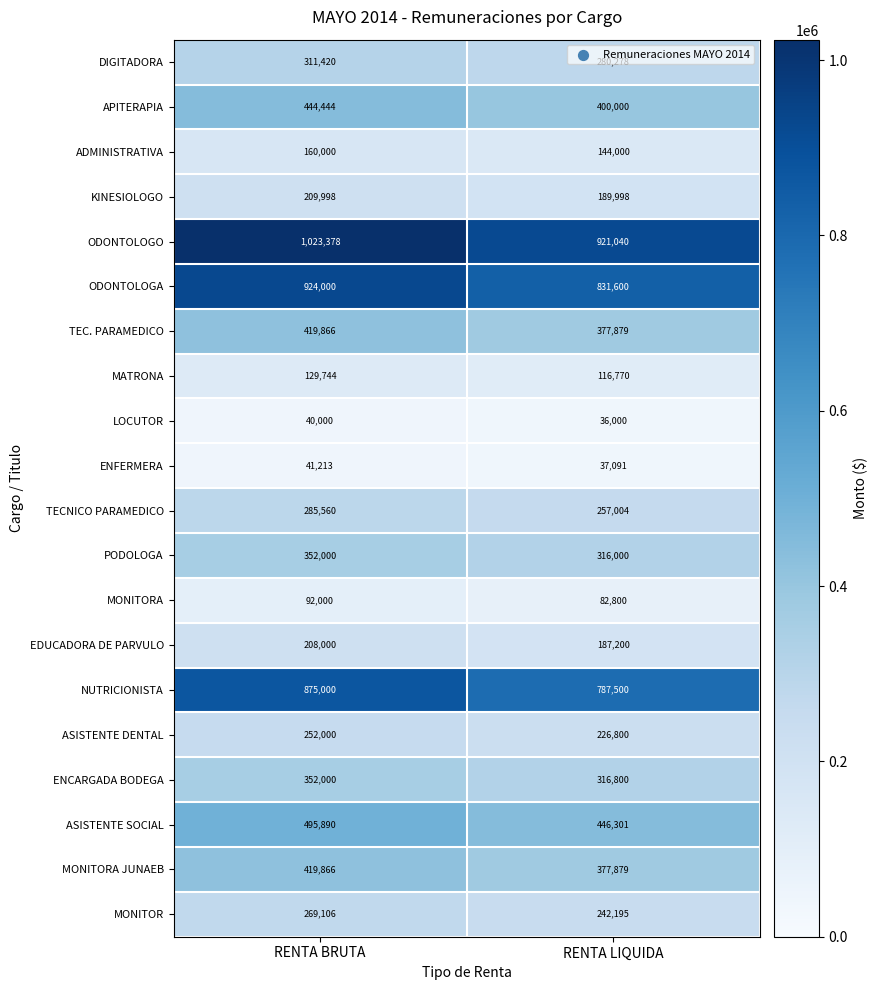

Which series has the widest spread of values?

ODONTOLOGO